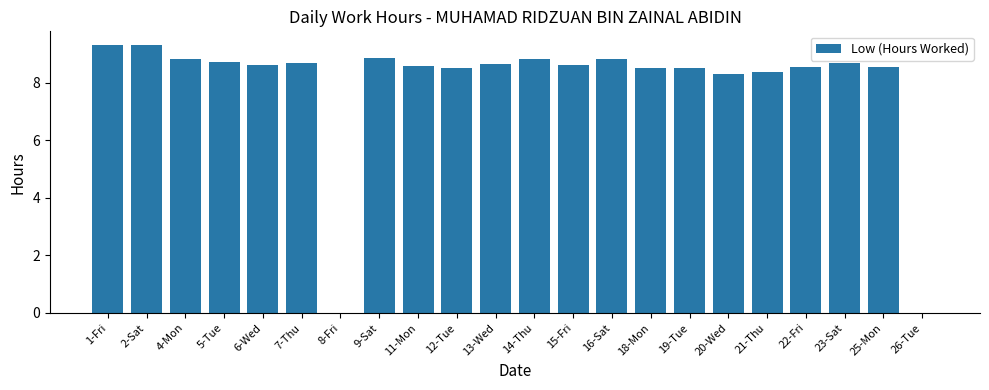

What is the sum of all values?

173.8